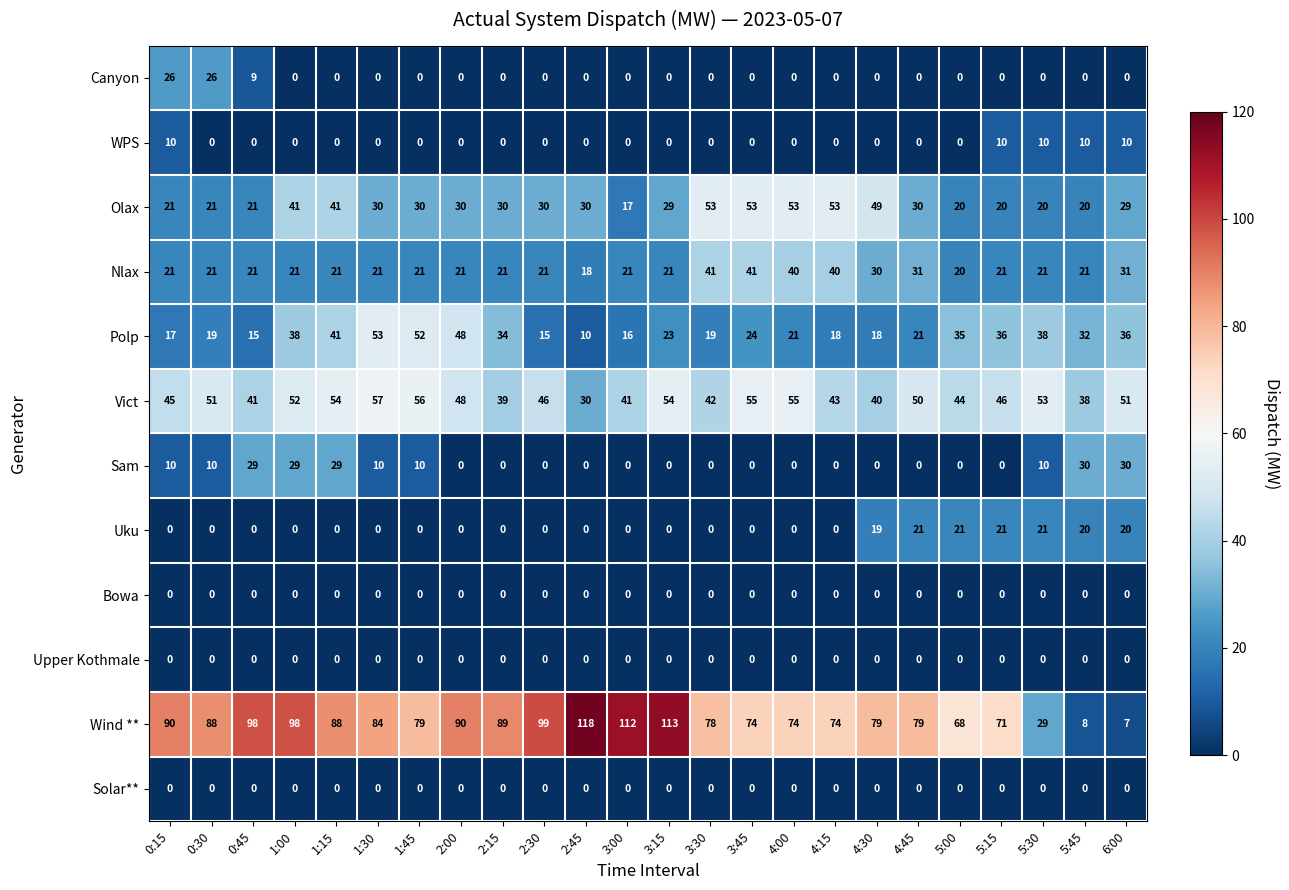

At which category is the sum across all series the highest?

1:00